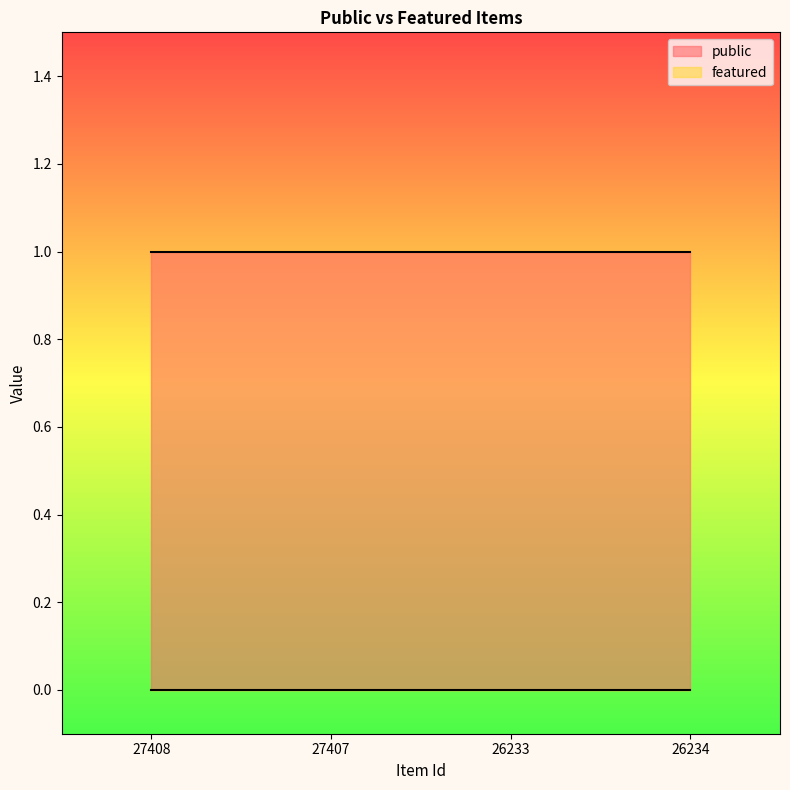

Reading left to right, list all the values displayed in this chart.

public: 1	1	1	1
featured: 0	0	0	0